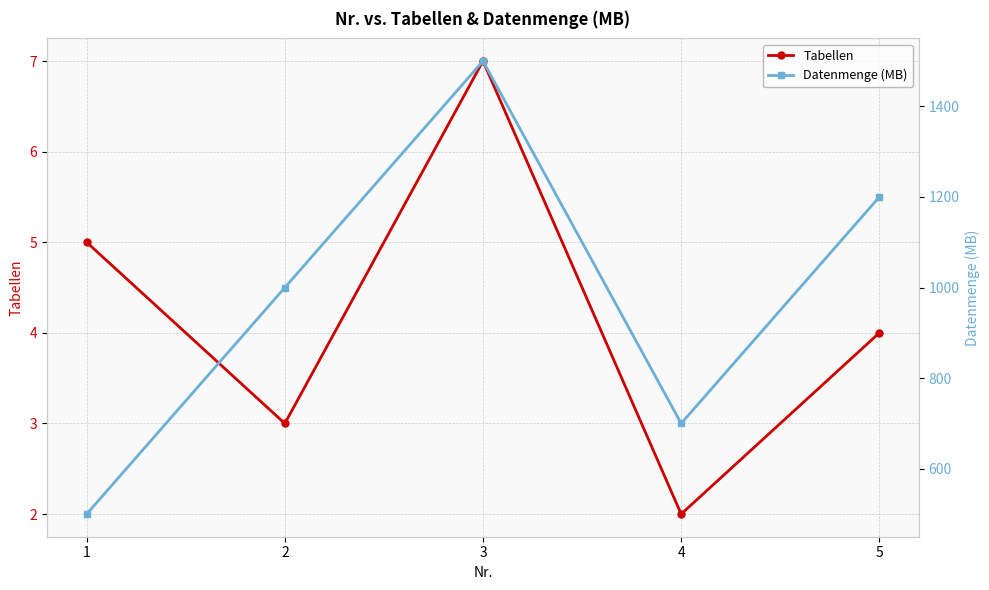

Which label corresponds to the smallest value in the chart?

4